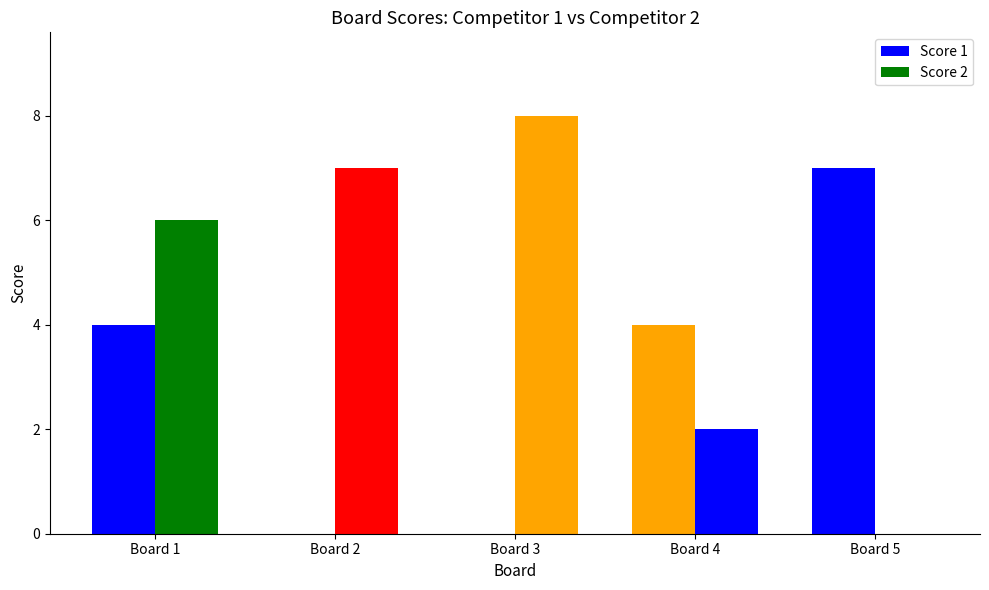

How many categories are shown in the chart?

5